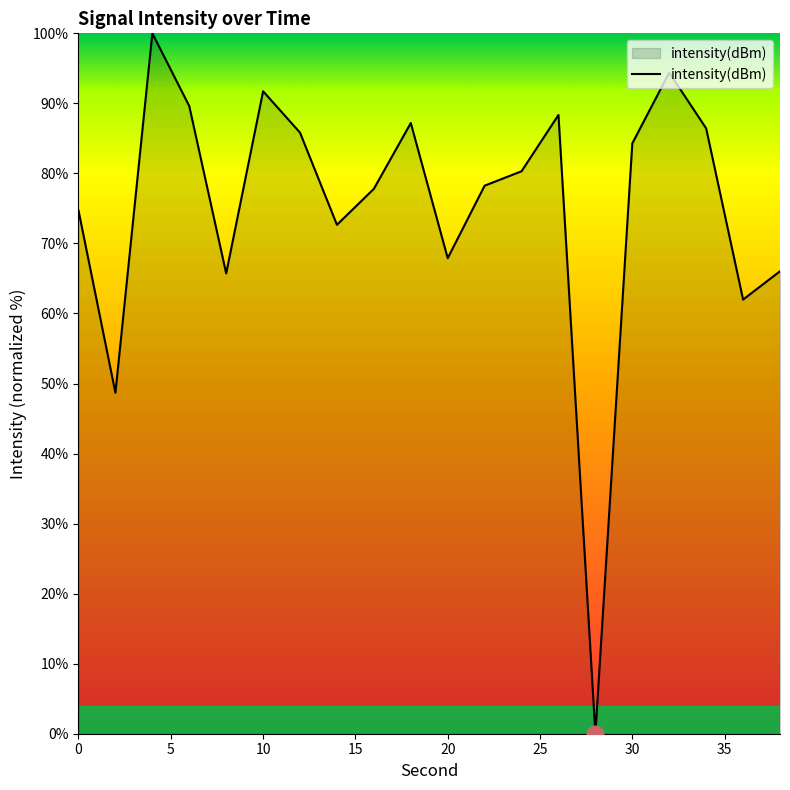

What is the greatest value displayed?

100.0